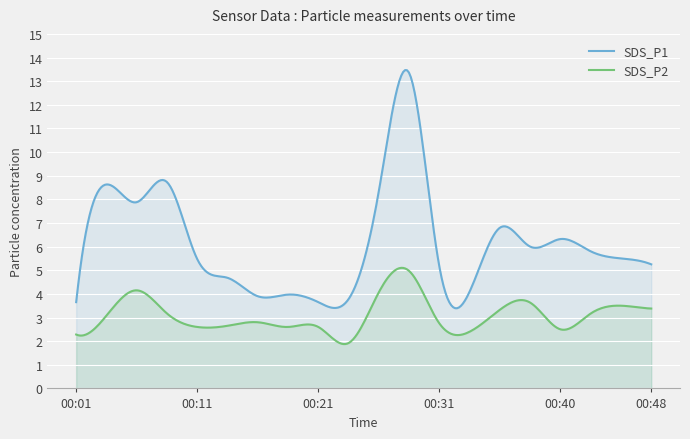

Is the value of SDS_P2 at 00:01 greater than the value of SDS_P1 at 00:48?

No